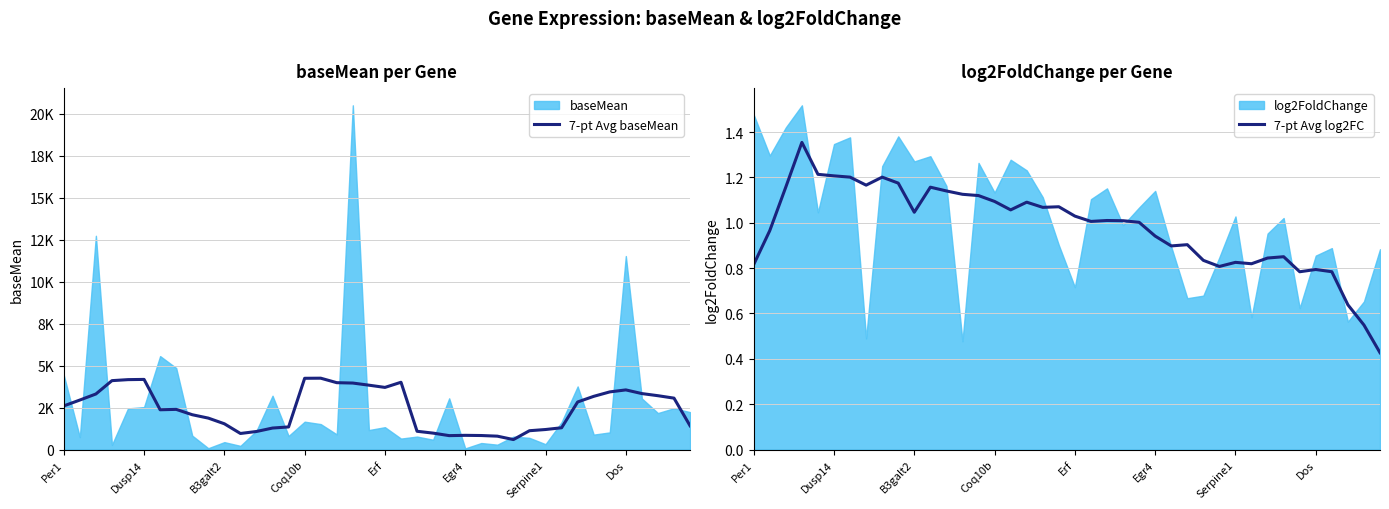

Does the chart display data point markers on the line(s)?

No